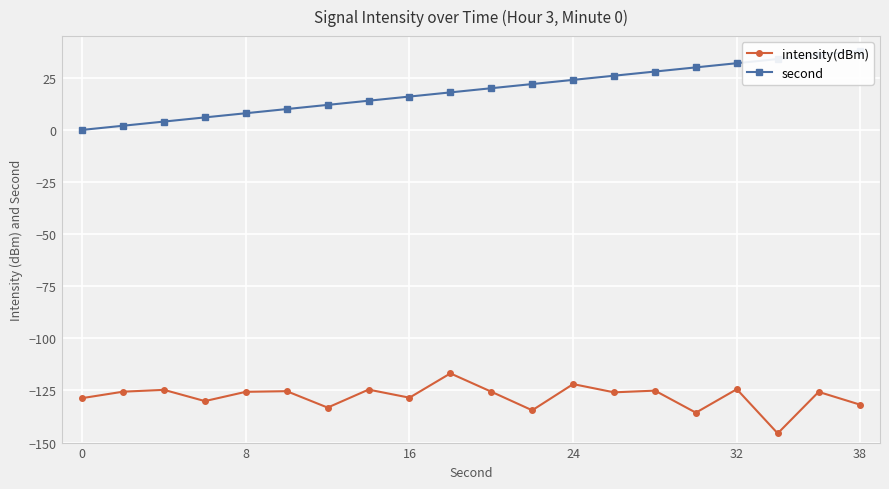

Does the chart display data point markers on the line(s)?

Yes